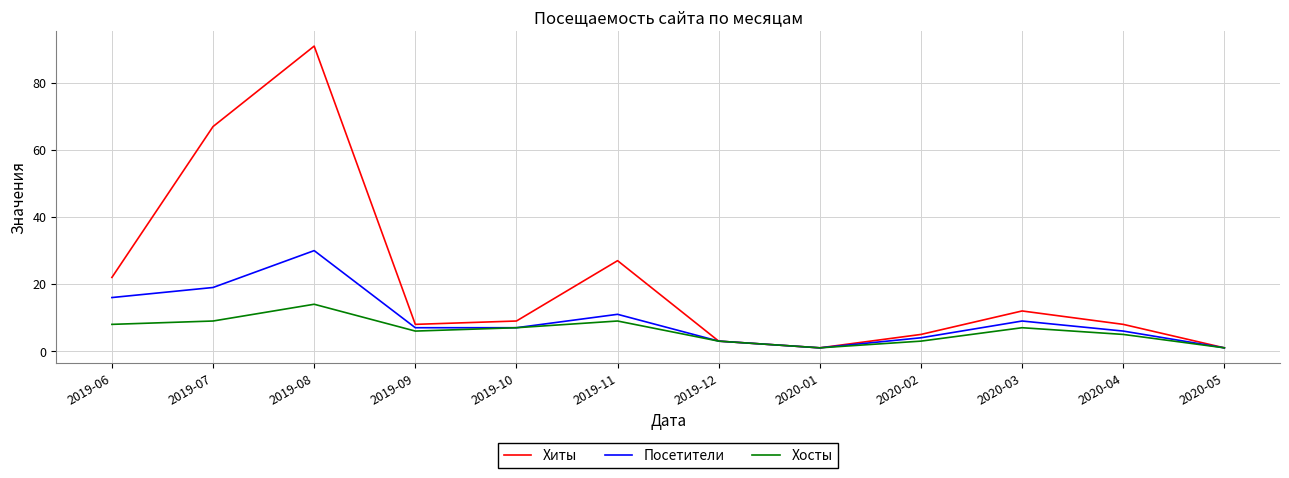

Is the value of Хиты at 2020-02 greater than the value of Хосты at 2019-11?

No